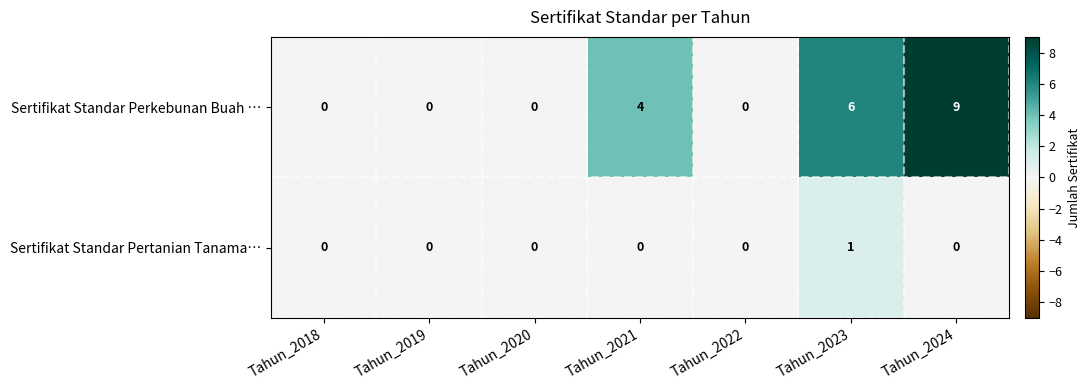

How many data points does each series have?

7